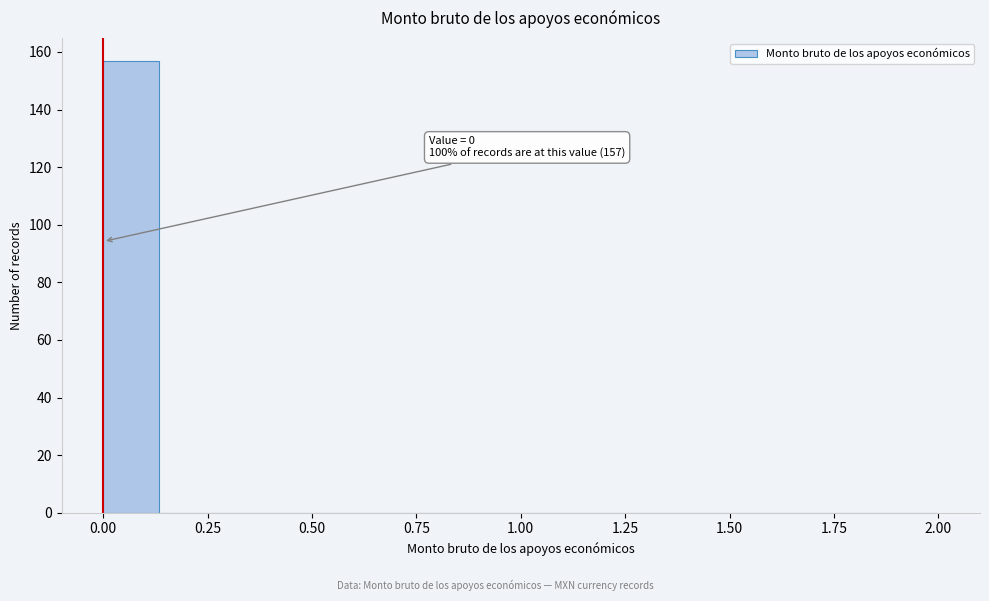

Around what value on the x-axis is the tallest bar? Give the approximate position of its centre, as read against the axis.

0.05